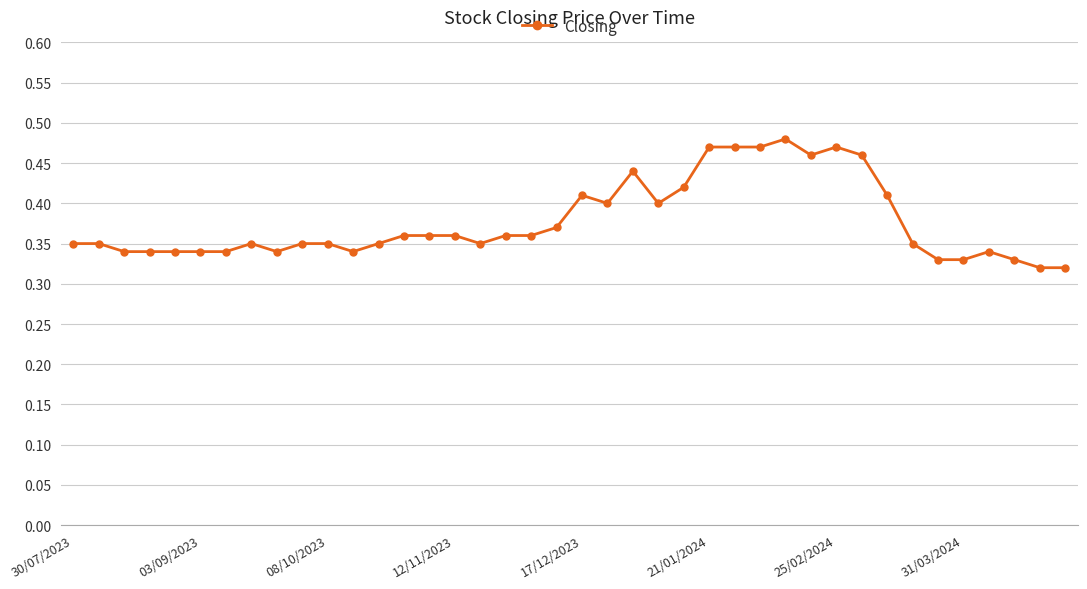

What is the sum of all values?

15.1